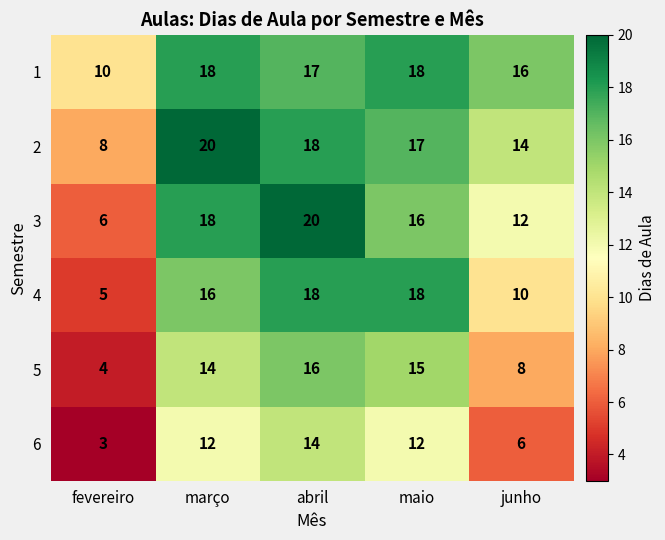

At which label is 5 closest to 10?

junho